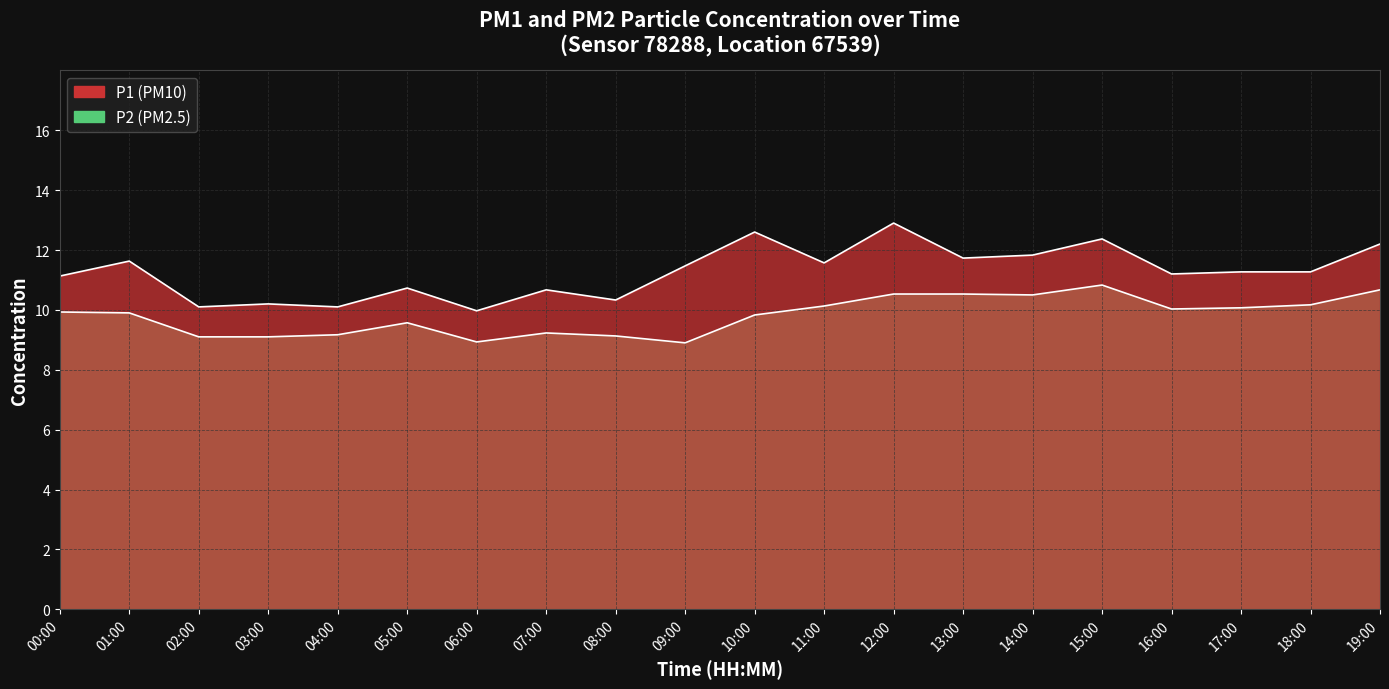

At which label does P2 reach its peak?

15:00